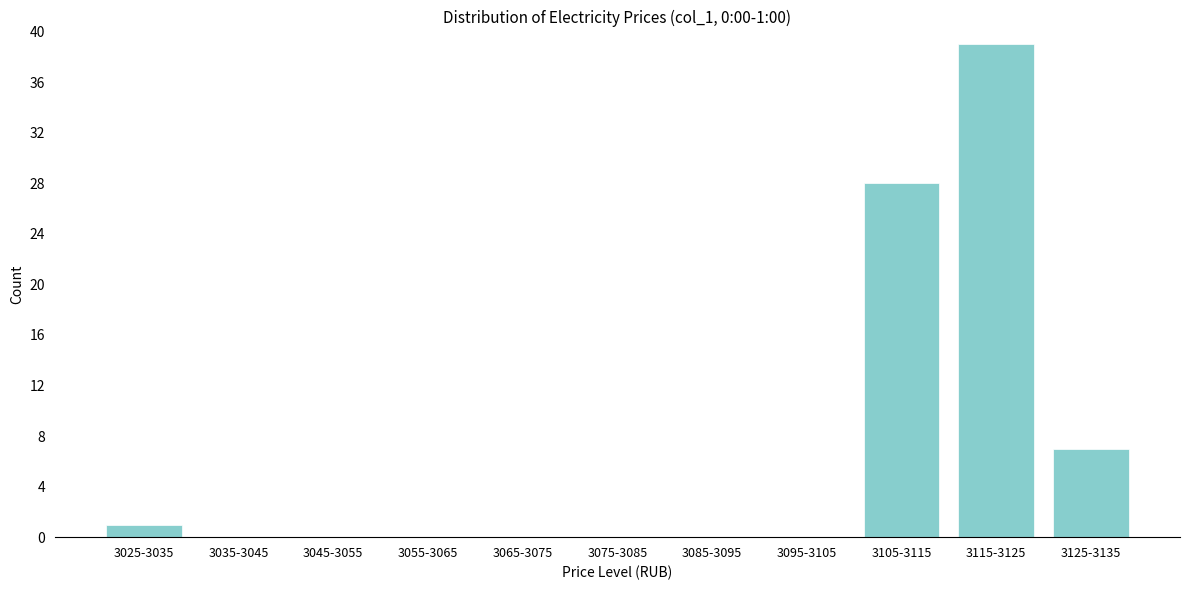

Reading right to left, extract all data points from this chart.

3125-3135=7	3115-3125=39	3105-3115=28	3095-3105=0	3085-3095=0	3075-3085=0	3065-3075=0	3055-3065=0	3045-3055=0	3035-3045=0	3025-3035=1